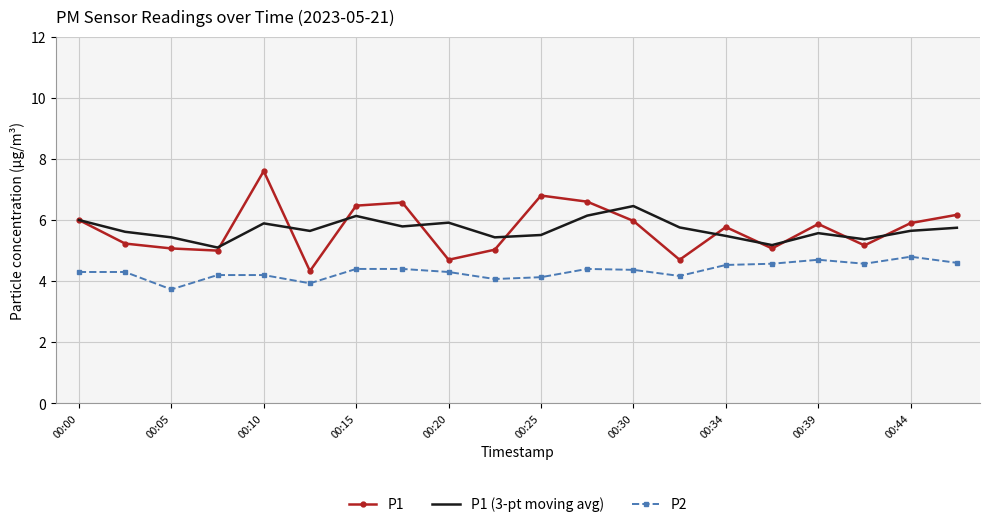

List the series in order of their peak value, lowest first.

P2, P1 (3-pt moving avg), P1